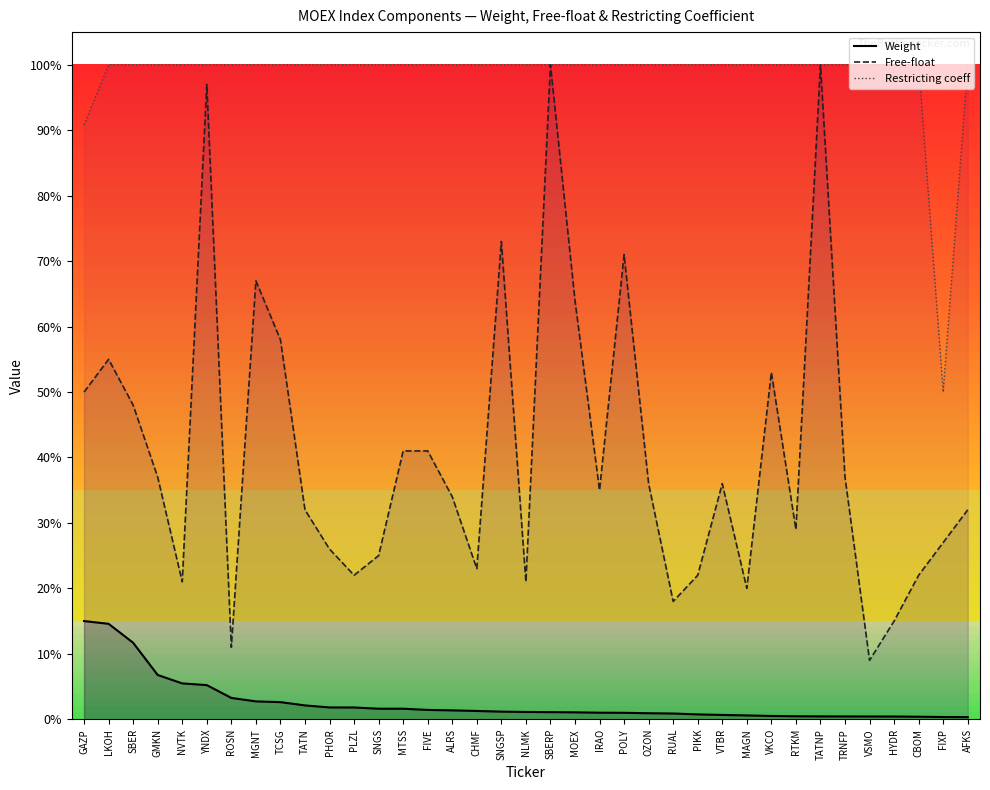

What is the sum of all Restricting coeff values?

36.4